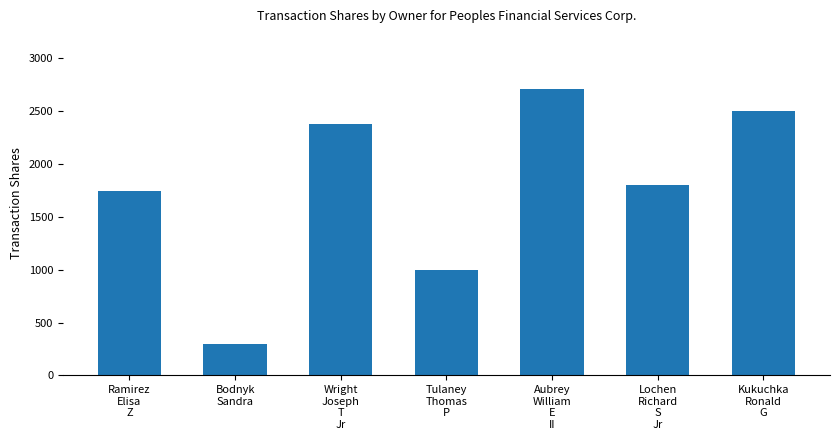

Rank the categories by value from highest to lowest.

Aubrey
William
E
II, Kukuchka
Ronald
G, Wright
Joseph
T
Jr, Lochen
Richard
S
Jr, Ramirez
Elisa
Z, Tulaney
Thomas
P, Bodnyk
Sandra